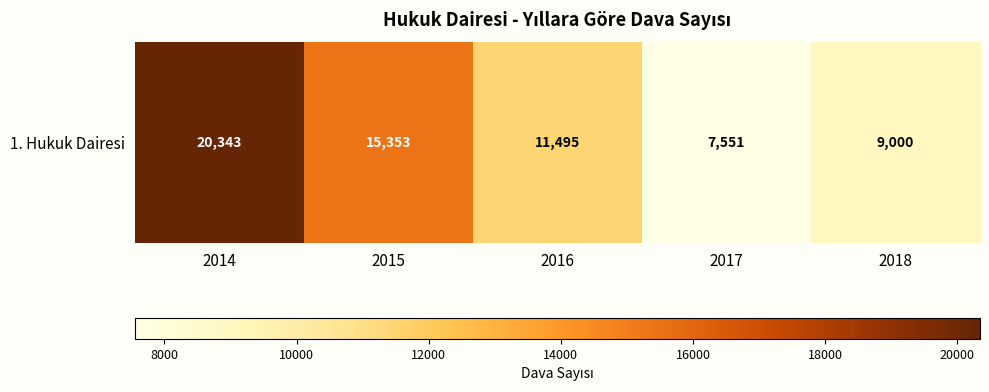

Is it true that the value at 2018 is 9000?

True